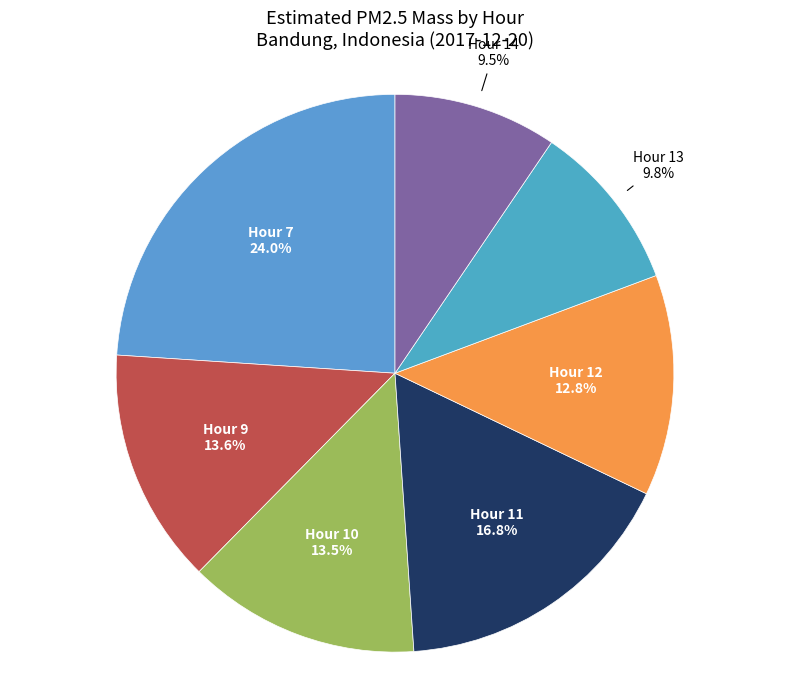

What portion of the pie excludes Hour 11?

83.2%